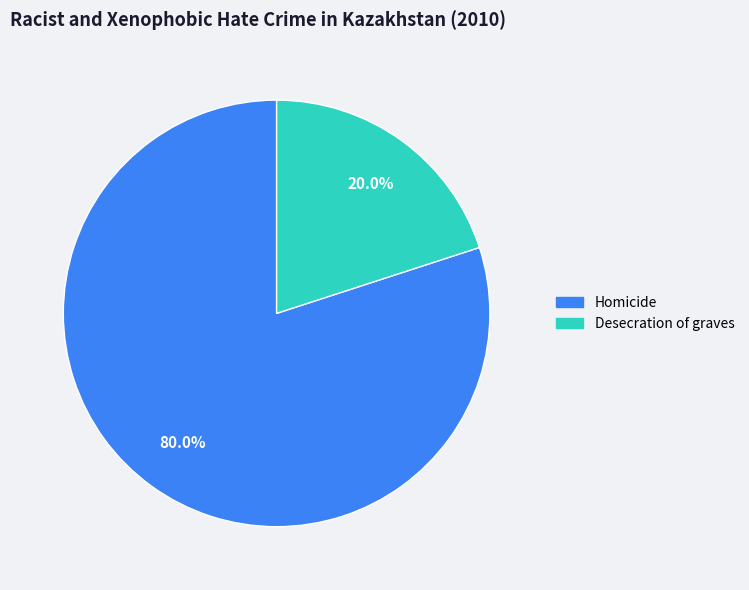

Rank the categories by value from highest to lowest.

Homicide, Desecration of graves